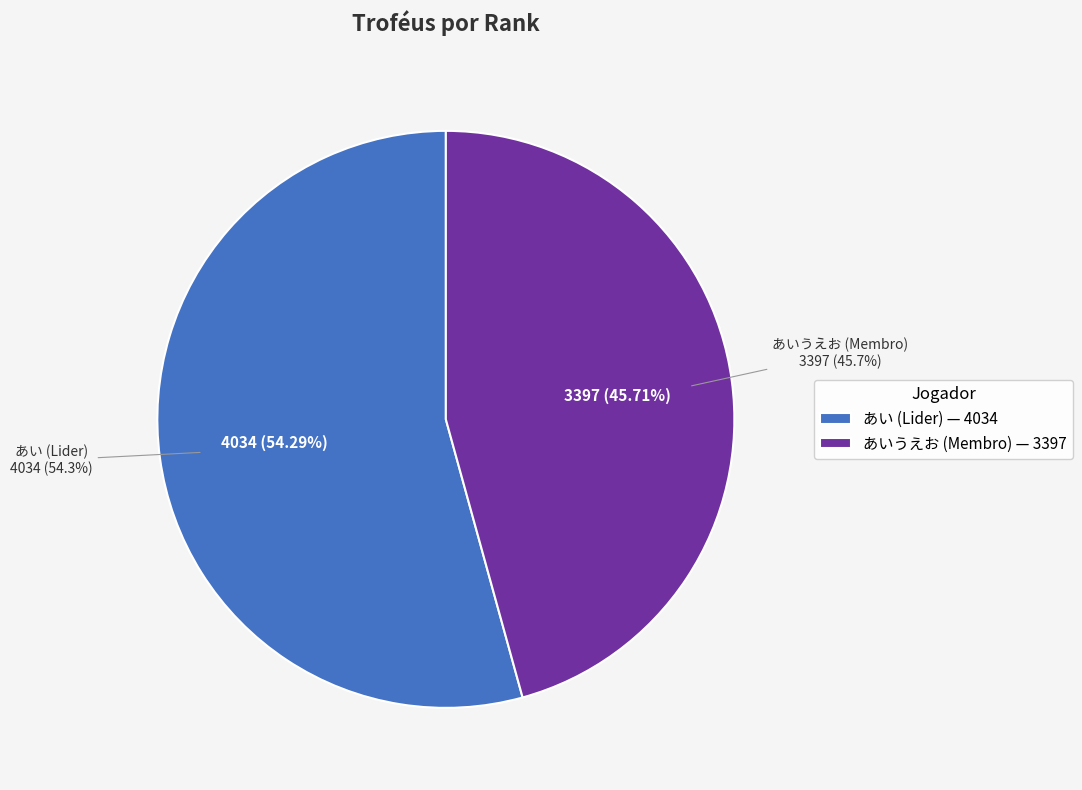

How many segments does this pie chart have?

2